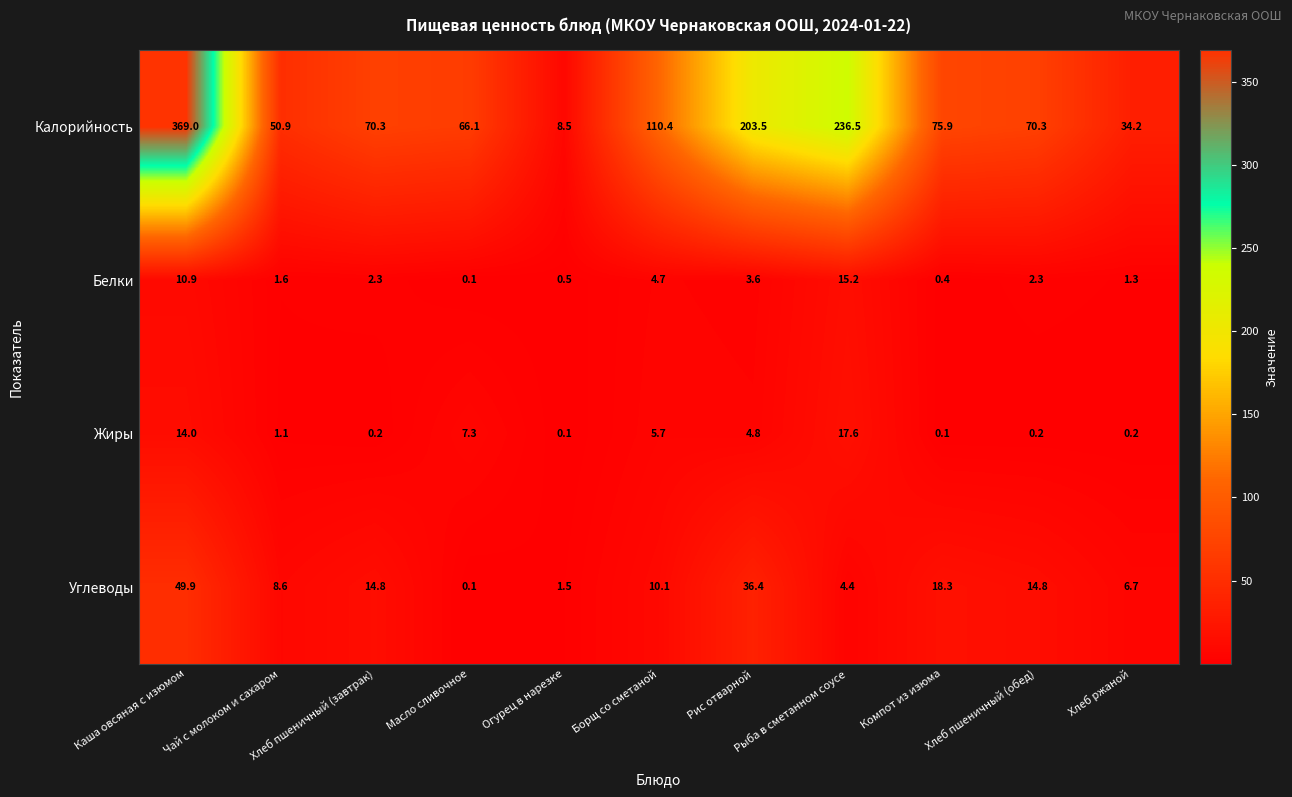

What is the difference between the second highest and second lowest values in the Калорийность series?

202.3